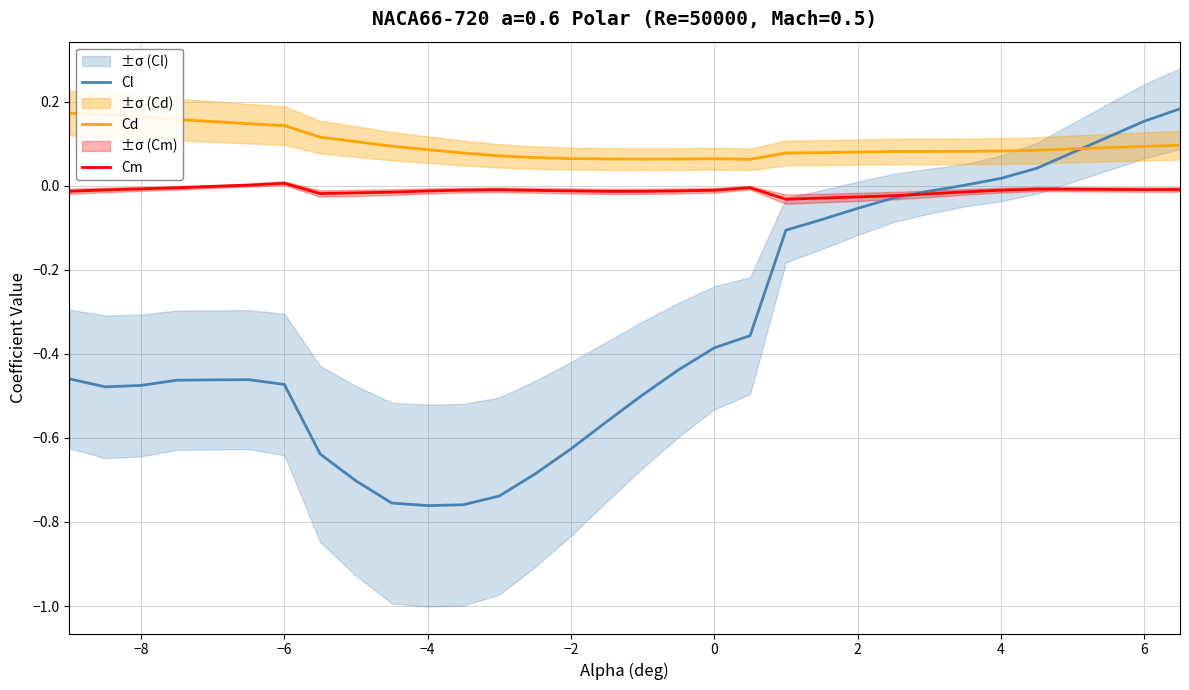

In Cl, how many points are higher than both neighbors (excluding endpoints)?

1